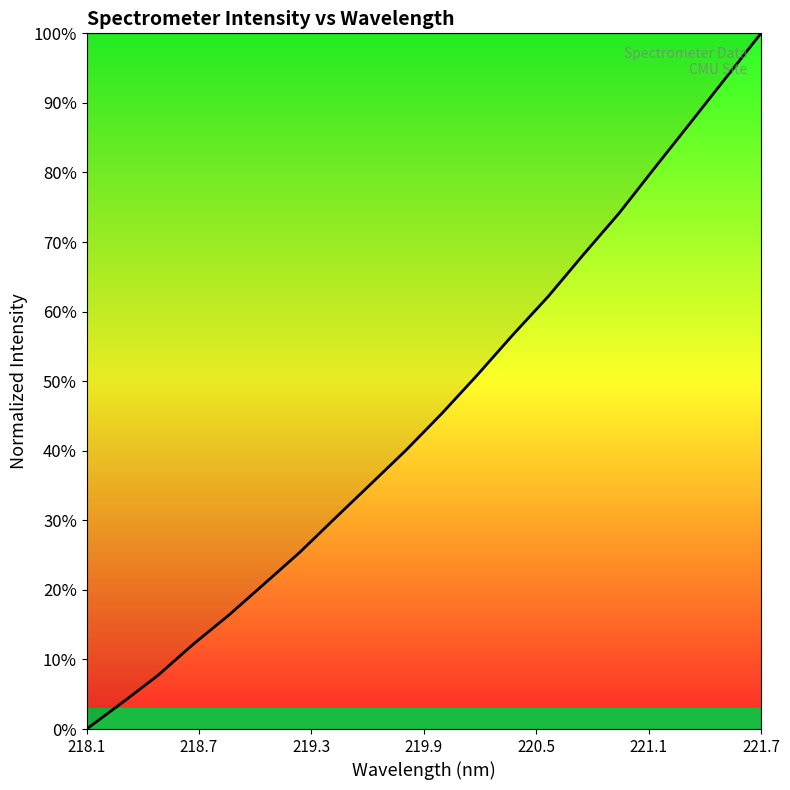

Does the chart have visible grid lines?

No